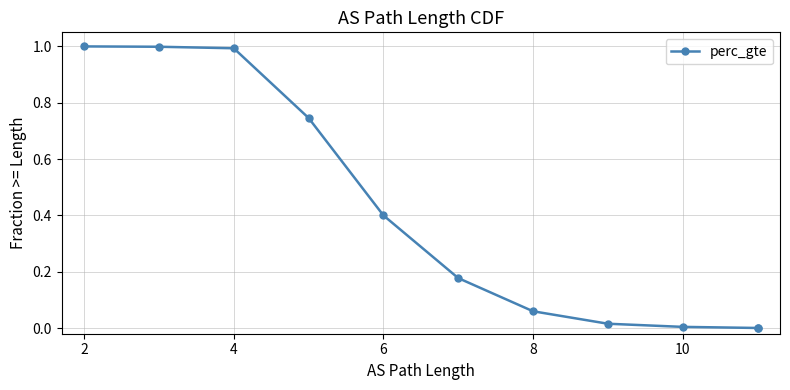

Does the chart have visible grid lines?

Yes